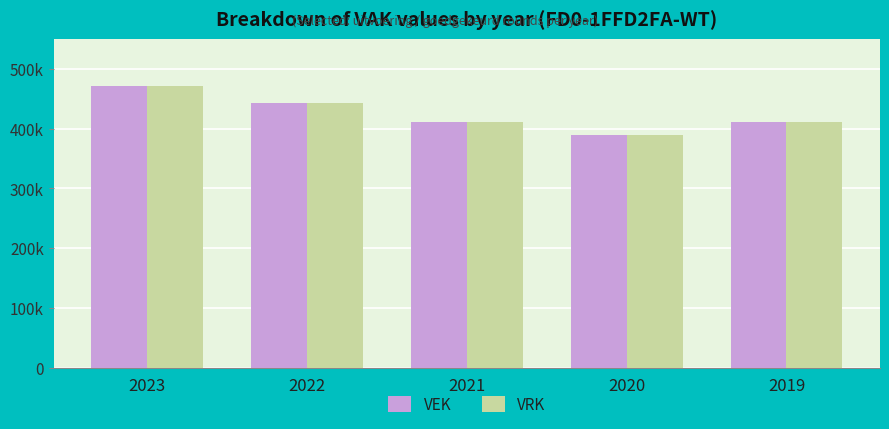

What are all the series names shown in the legend?

VEK, VRK